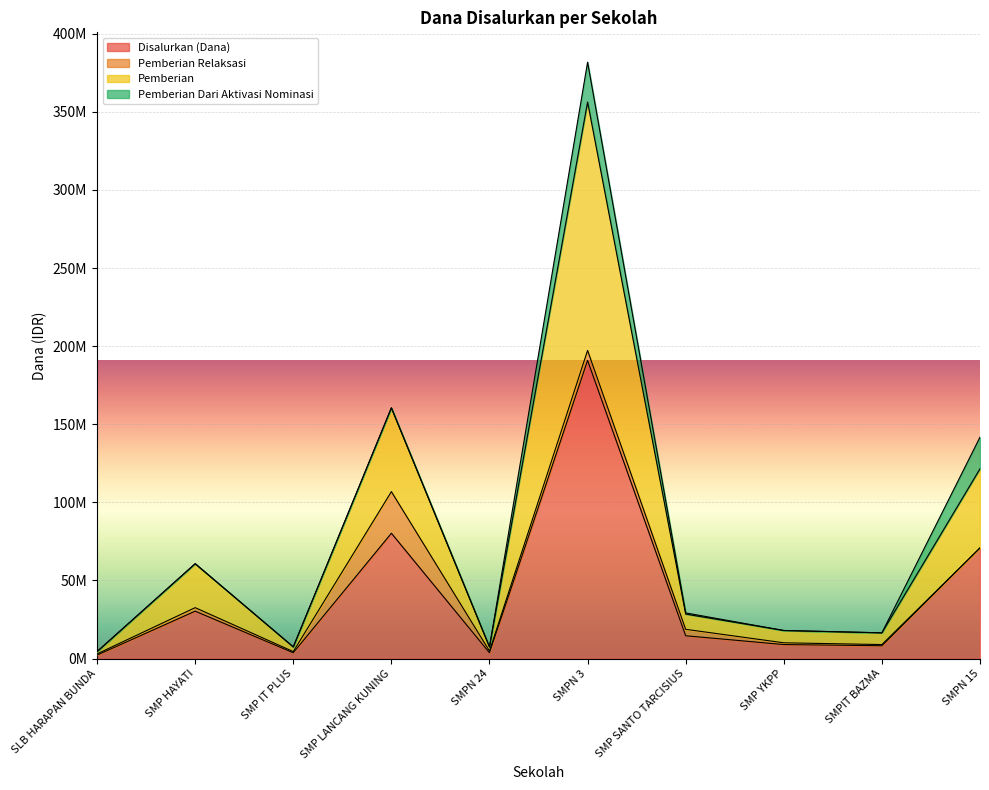

How many data points in Pemberian are less than 29250000?

5